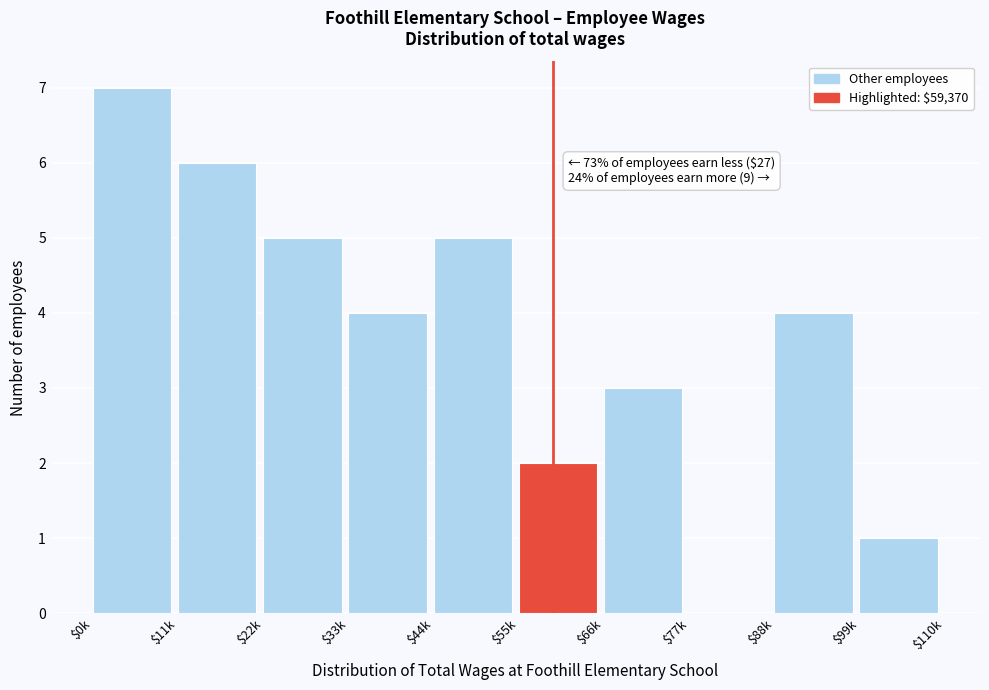

What is the greatest value displayed?

7